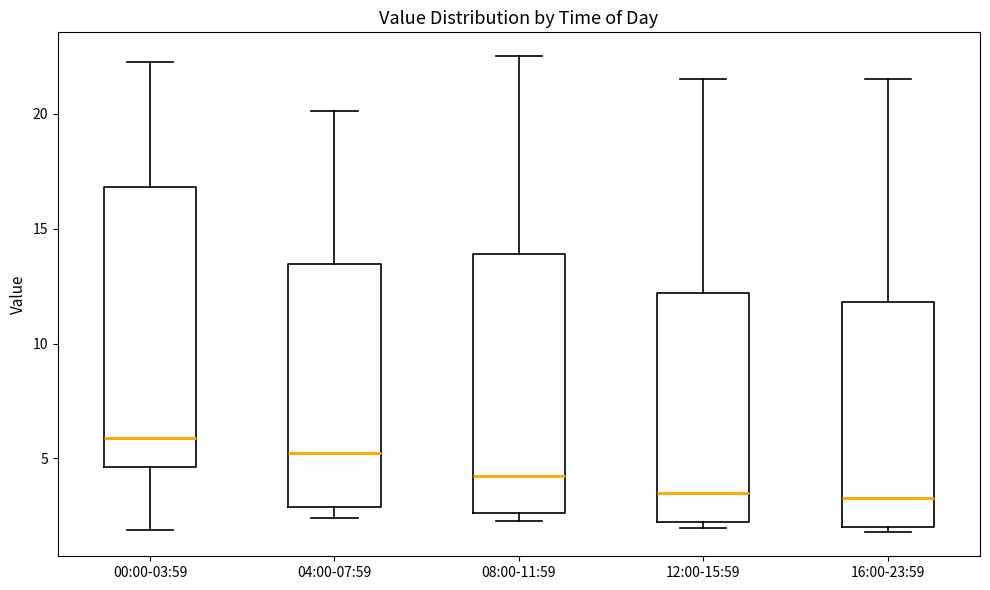

Reading left to right, read every box against the y-axis: the position of its median line, the range the box covers, and the ends of its whiskers. The values are not printed on the chart, so give them approximately, as read against the axis.

00:00-03:59: median 6.0, box 4.5 to 17.0, whiskers 2.0 to 22.5
04:00-07:59: median 5.5, box 3.0 to 13.5, whiskers 2.5 to 20.0
08:00-11:59: median 4.5, box 2.5 to 14.0, whiskers 2.5 (just below the box's lower edge) to 22.5
12:00-15:59: median 3.5, box 2.0 to 12.0, whiskers 2.0 (just below the box's lower edge) to 21.5
16:00-23:59: median 3.5, box 2.0 to 12.0, whiskers 2.0 (just below the box's lower edge) to 21.5